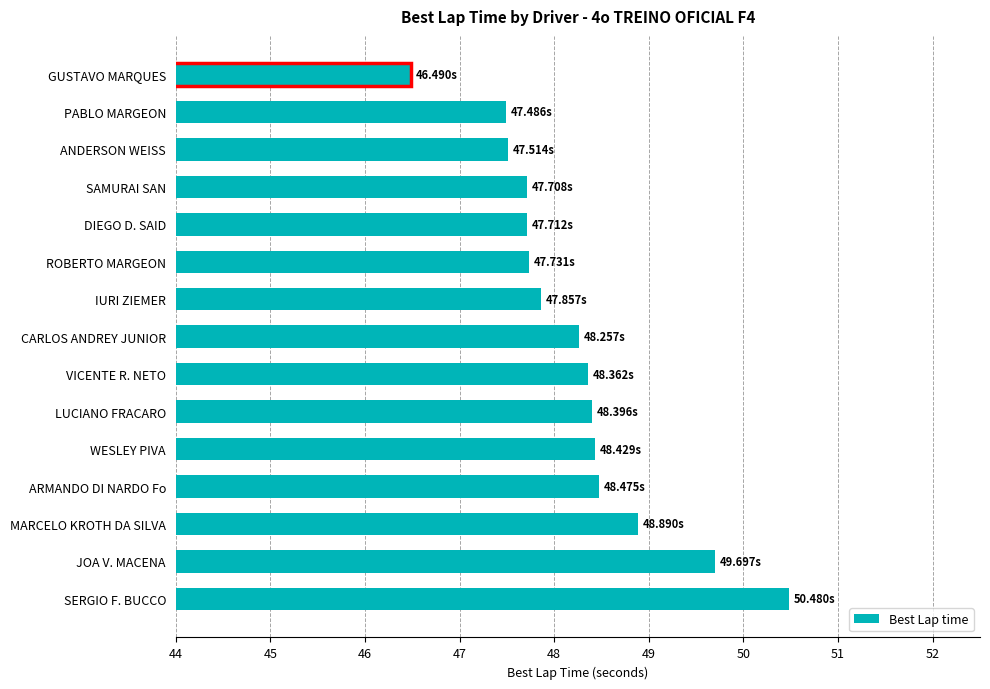

At which category does the chart reach its peak across all series?

SERGIO F. BUCCO